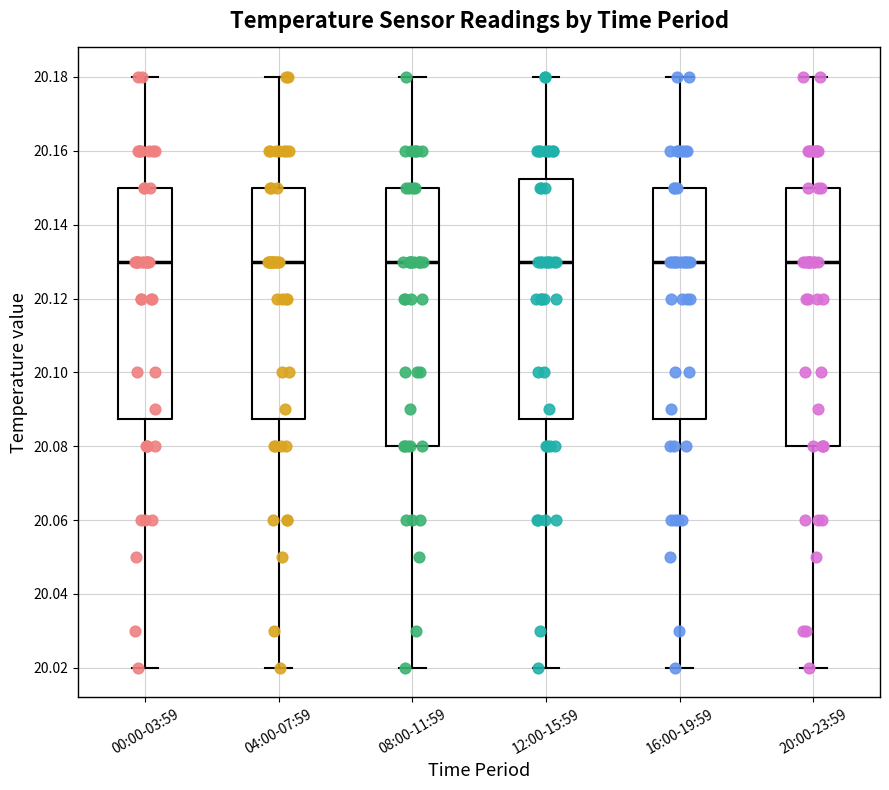

Where is the lower edge of the box for 00:00-03:59 on the y-axis? The values are not printed on the chart, so give them approximately, as read against the axis.

20.088